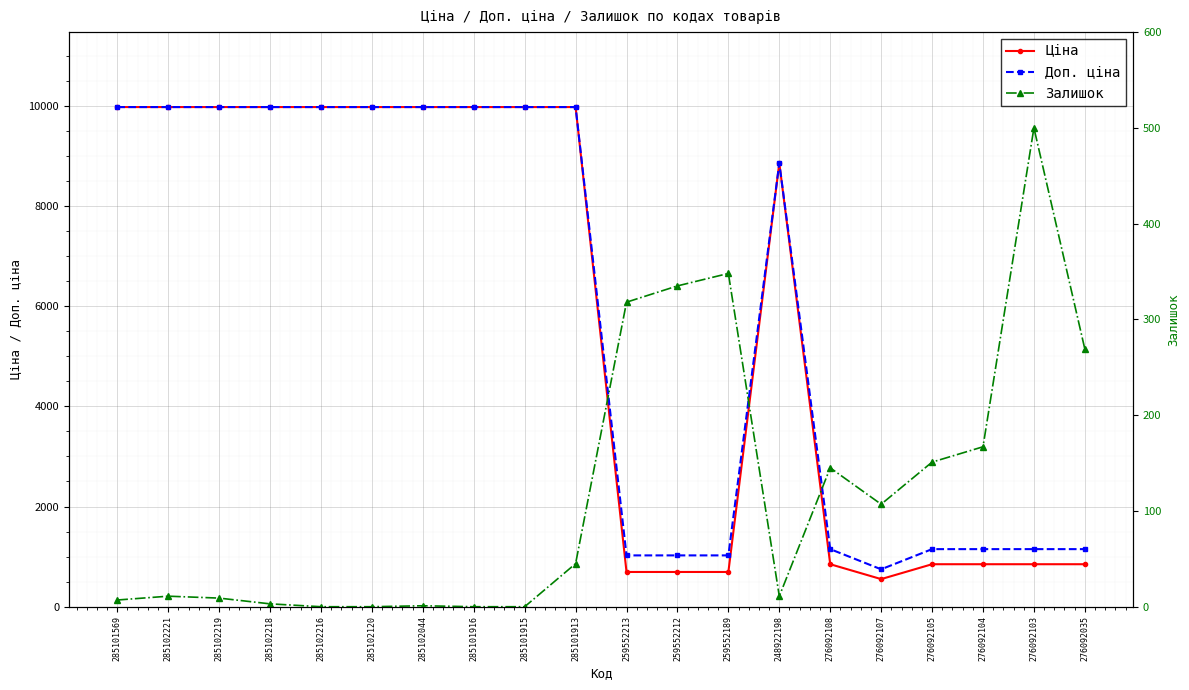

Reading right to left, list all the values displayed in this chart.

Ціна: 276092035=848.4	276092103=848.4	276092104=848.4	276092105=848.4	276092107=551.5	276092108=848.4	248922198=8856.7	259552189=693.7	259552212=693.7	259552213=693.7	285101913=9975.0	285101915=9975.0	285101916=9975.0	285102044=9975.0	285102120=9975.0	285102216=9975.0	285102218=9975.0	285102219=9975.0	285102221=9975.0	285101569=9975.0
Доп. ціна: 276092035=1149.7	276092103=1149.7	276092104=1149.7	276092105=1149.7	276092107=747.0	276092108=1149.7	248922198=8856.7	259552189=1024.6	259552212=1024.6	259552213=1024.6	285101913=9975.0	285101915=9975.0	285101916=9975.0	285102044=9975.0	285102120=9975.0	285102216=9975.0	285102218=9975.0	285102219=9975.0	285102221=9975.0	285101569=9975.0
Залишок: 276092035=269.0	276092103=500.0	276092104=167.0	276092105=151.0	276092107=107.0	276092108=145.0	248922198=11.0	259552189=348.0	259552212=335.0	259552213=318.0	285101913=45.0	285101915=0.0	285101916=0.0	285102044=1.0	285102120=0.0	285102216=0.0	285102218=3.0	285102219=9.0	285102221=11.0	285101569=7.0